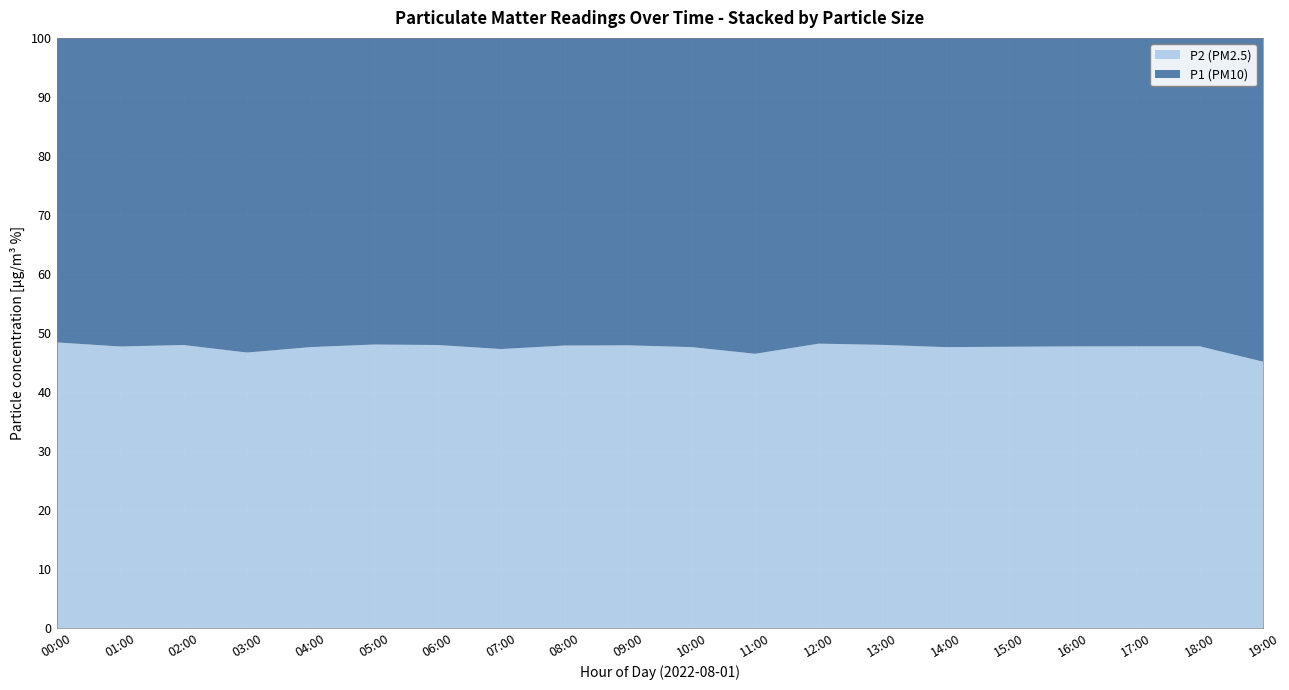

True or false: P2 (PM2.5) has a value of 47.7 at 17:00.

True